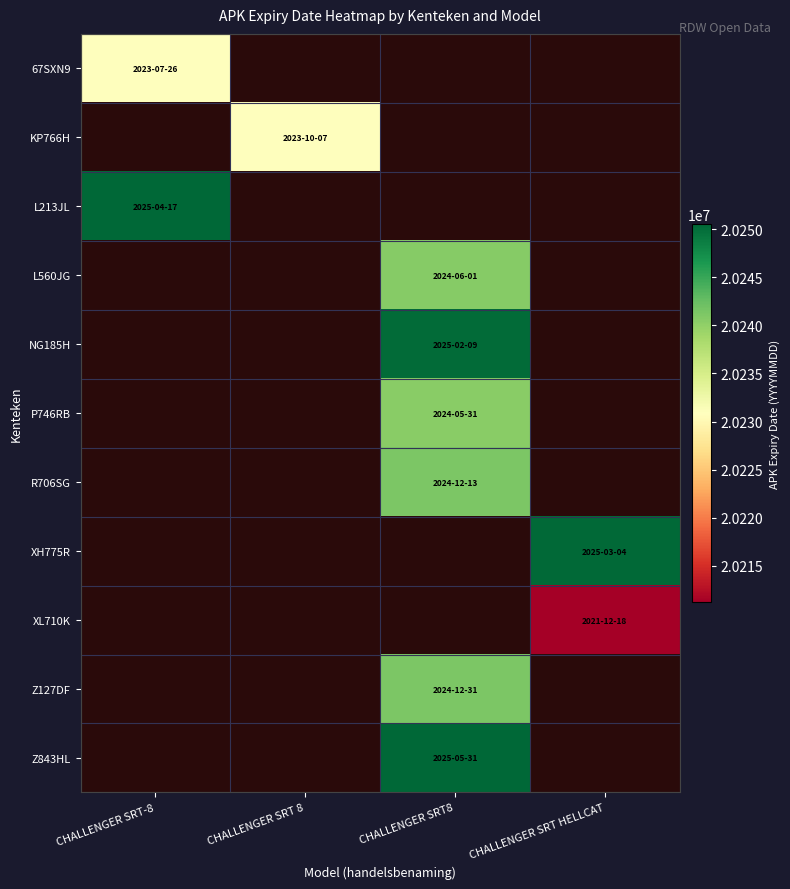

At which label does KP766H reach its peak?

CHALLENGER SRT-8